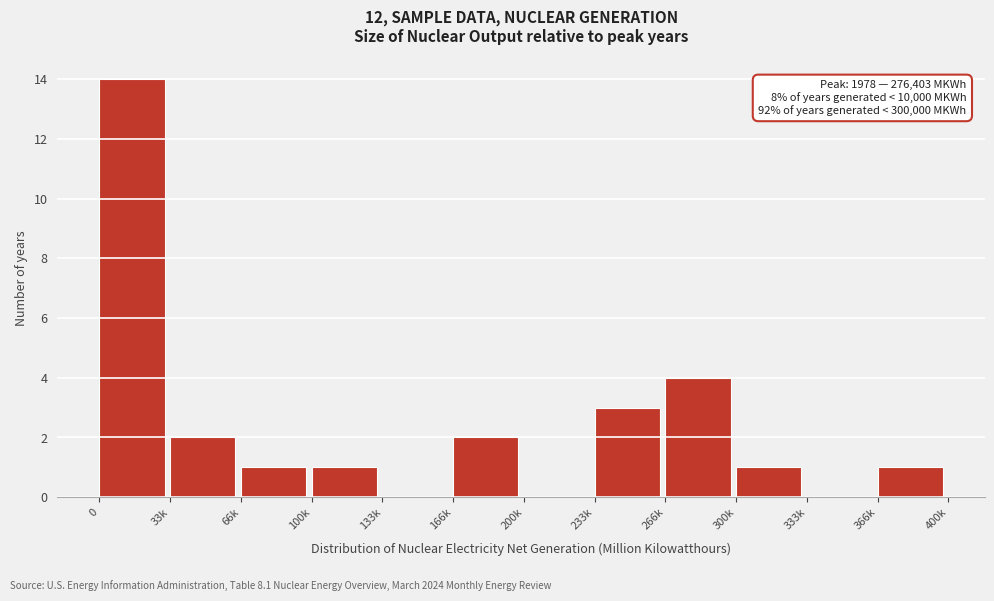

Reading left to right, transcribe all the data shown in this chart.

0=14	33k=2	66k=1	100k=1	133k=0	166k=2	200k=0	233k=3	266k=4	300k=1	333k=0	366k=1